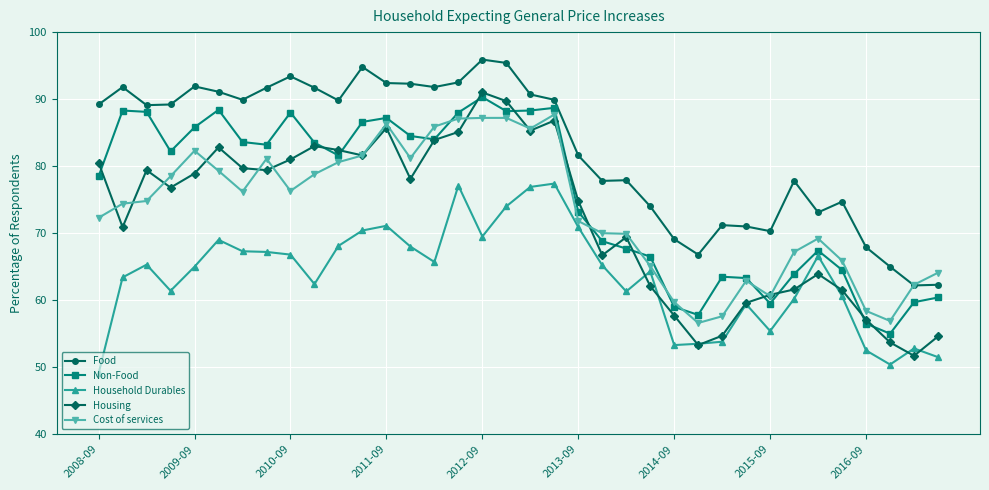

True or false: Food and Housing cross at least once.

False